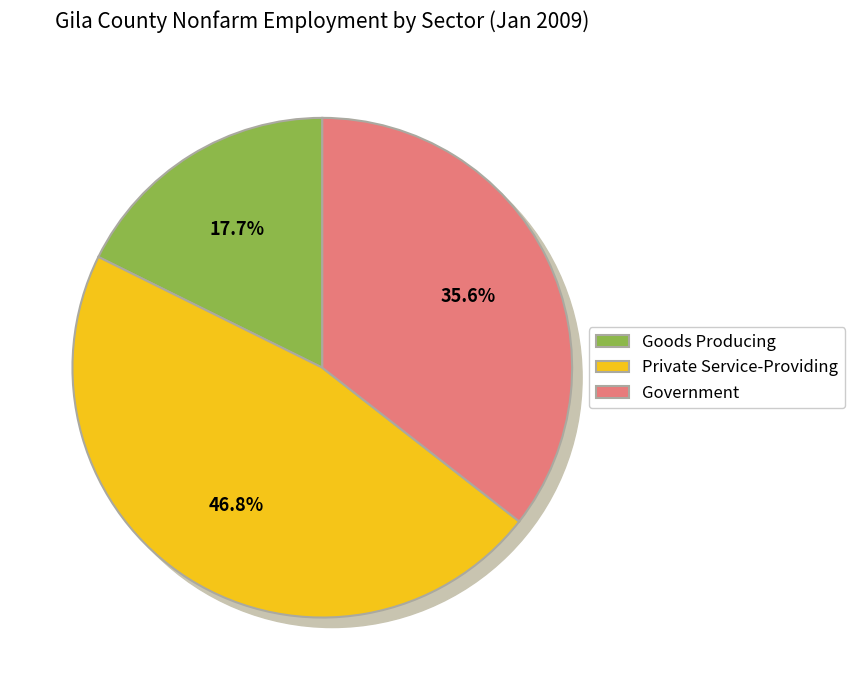

What percentage is the Goods Producing slice, to the nearest percent?

18%